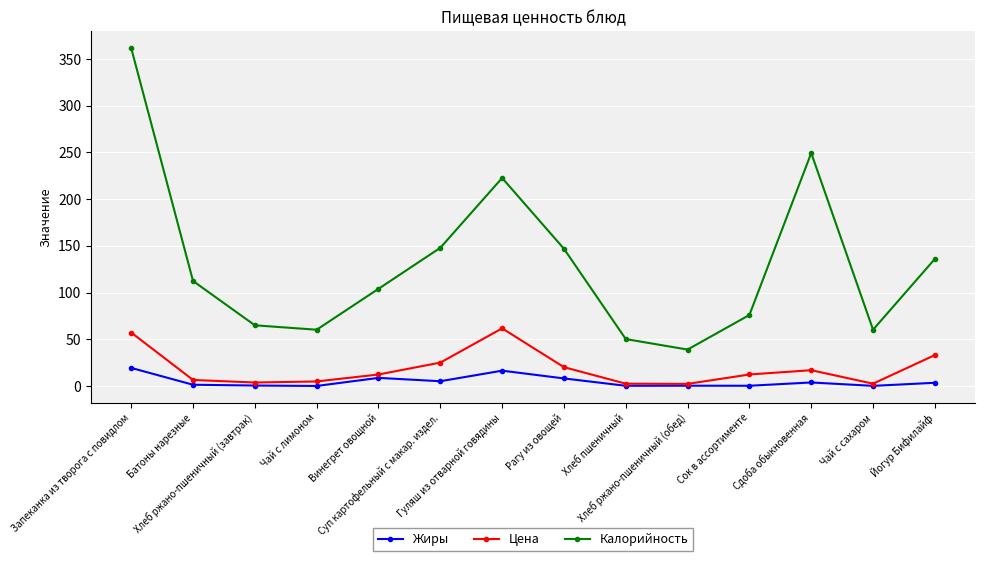

In Жиры, how many points are higher than both neighbors (excluding endpoints)?

4